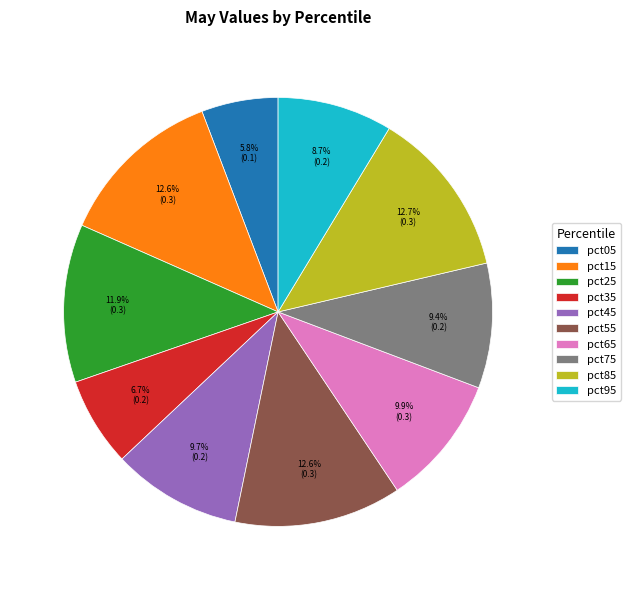

What percentage do pct75 and pct35 together represent?

16.1%